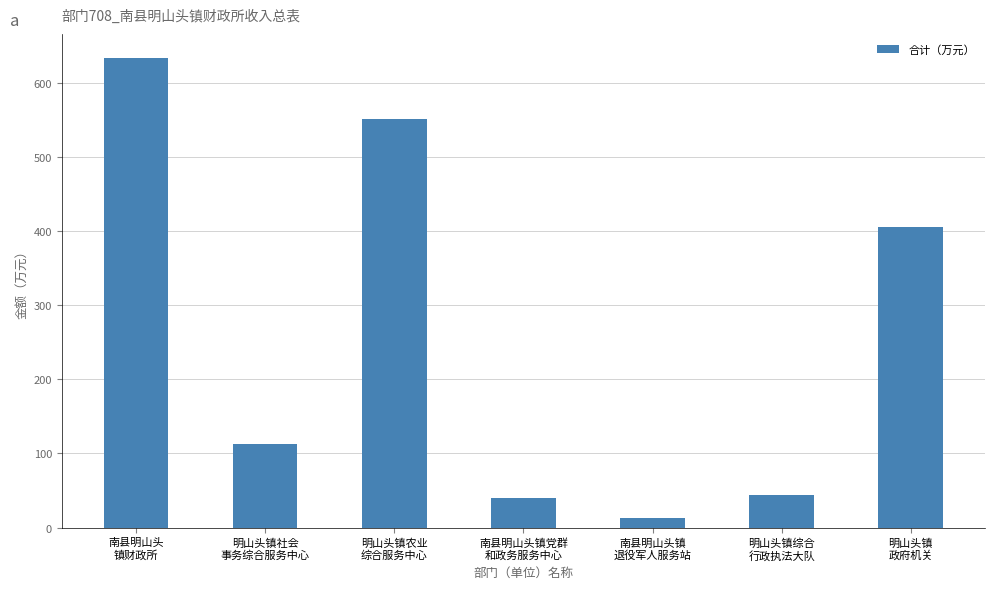

Which category has the highest value across all series?

南县明山头
镇财政所